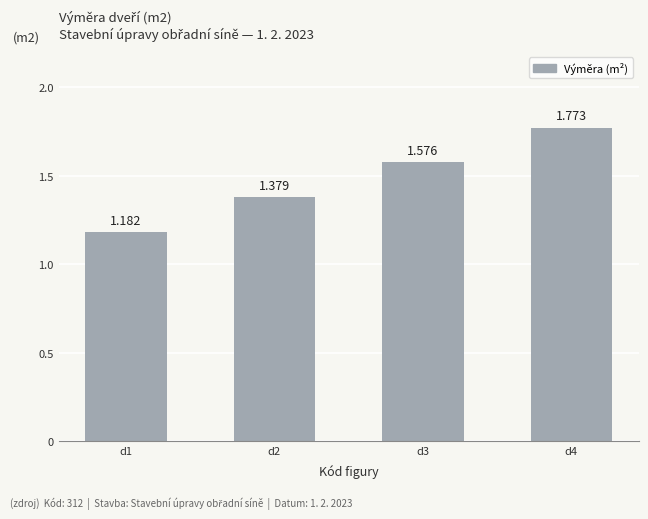

Which category has the highest value across all series?

d4